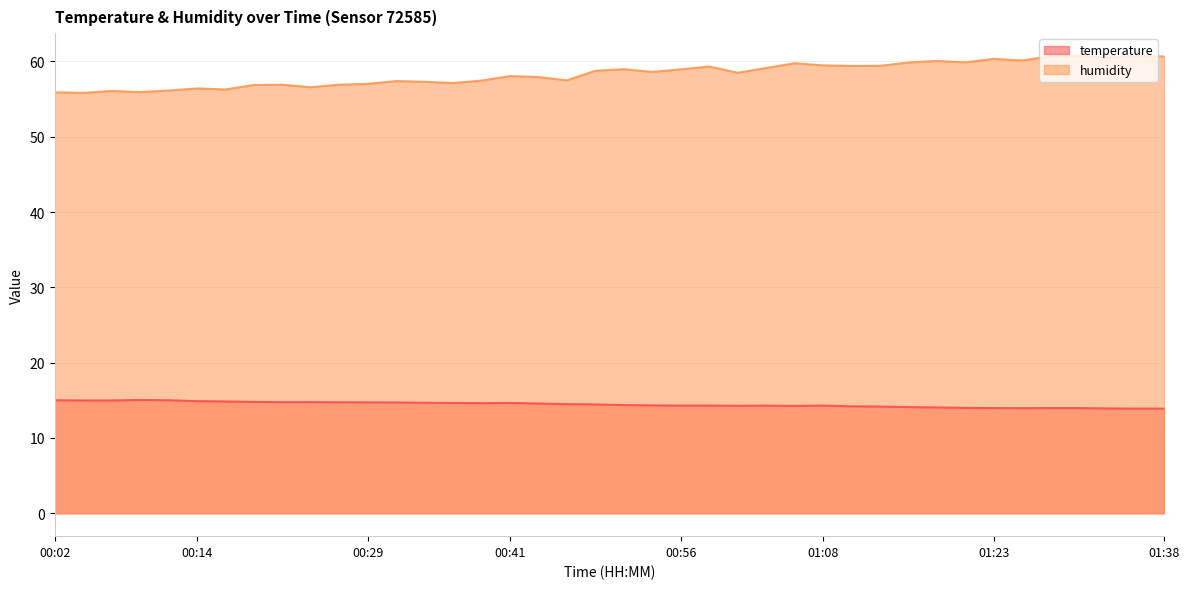

At which label does temperature reach its peak?

00:09